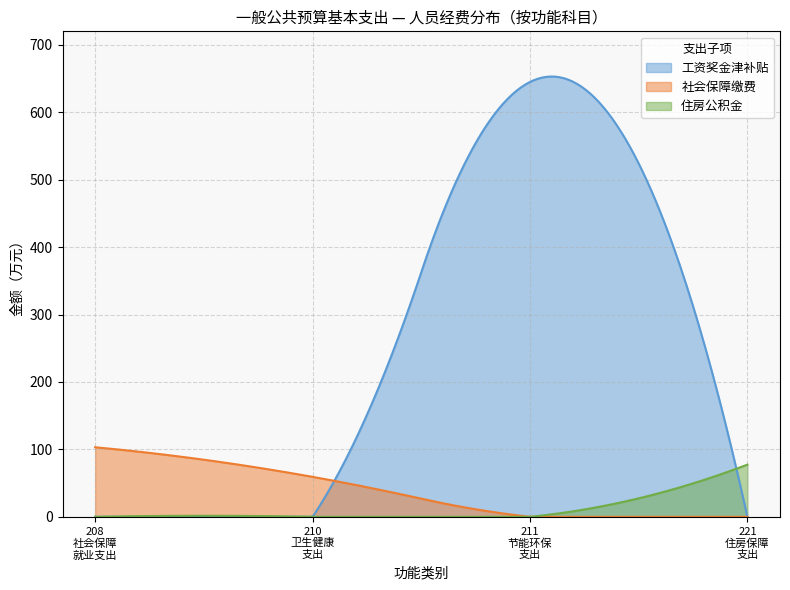

What is the average value of the 社会保障和就业支出 series?

25.8